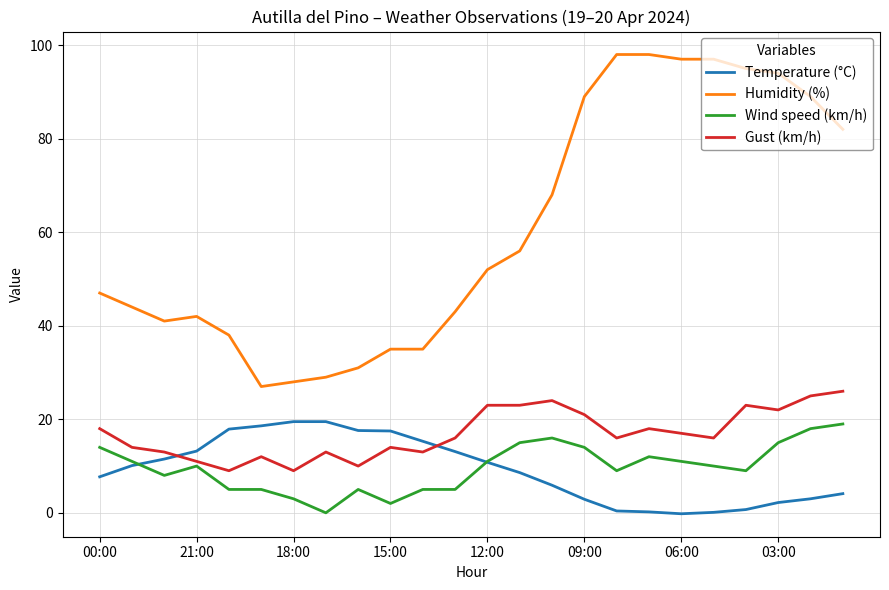

What is the greatest value displayed?

98.0